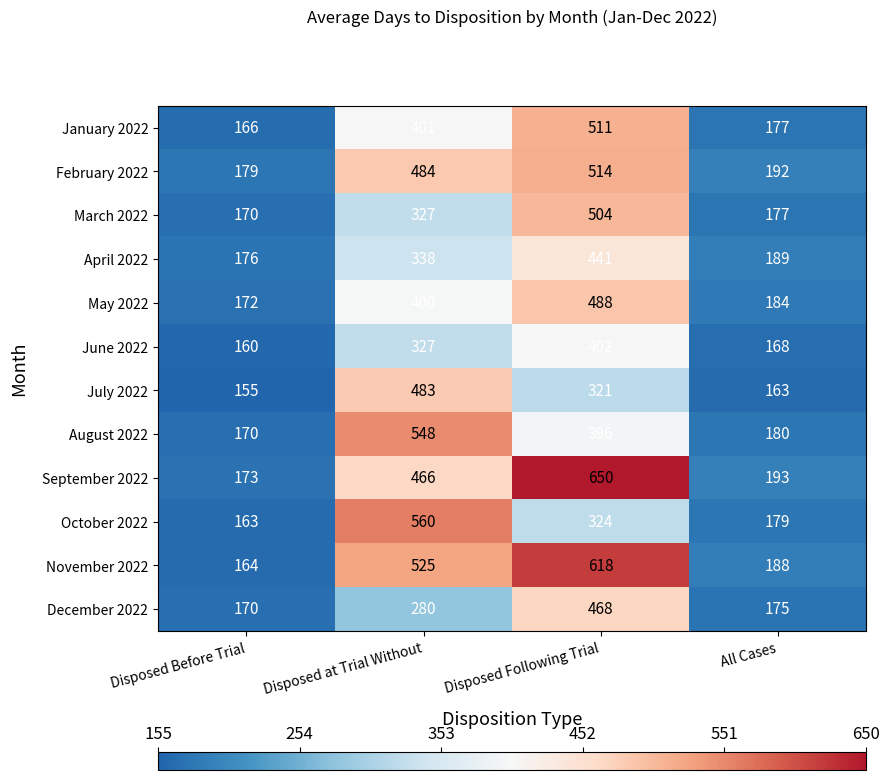

True or false: December 2022 has a value of 280 at Disposed at Trial Without.

True